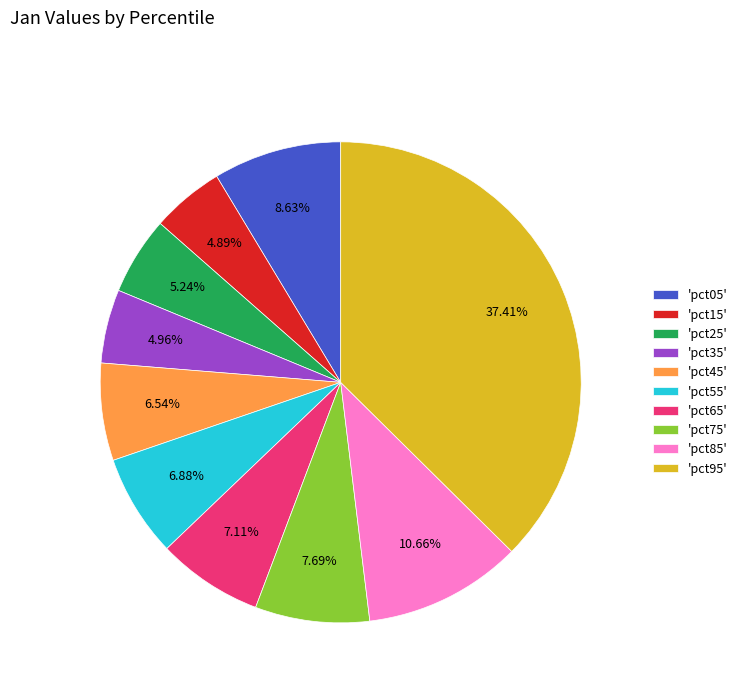

Is there any slice that represents more than half of the pie?

No